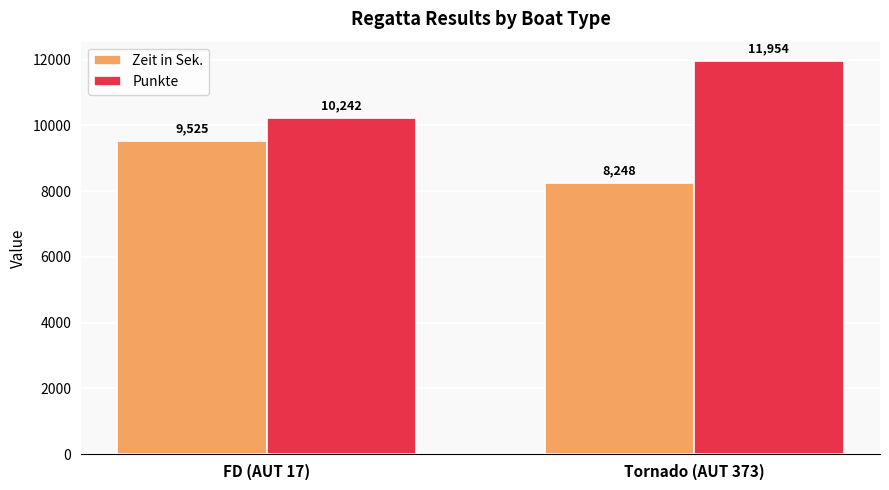

Does the chart contain any negative values?

No